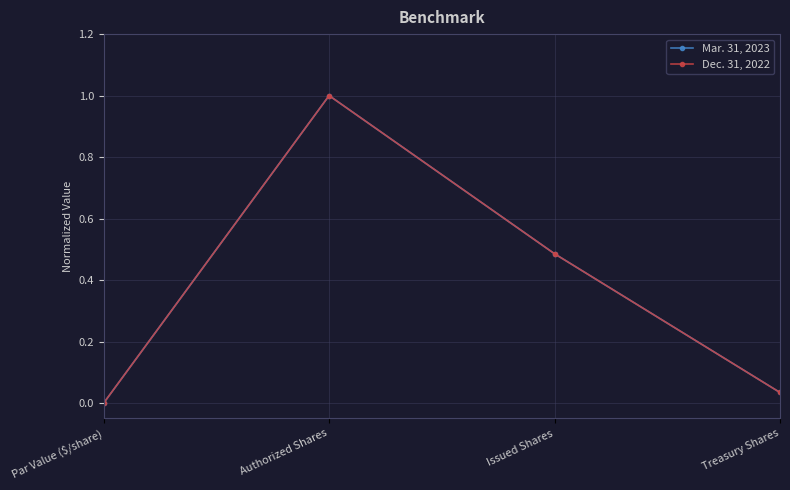

Reading right to left, what are all the values shown in this chart?

Mar. 31, 2023: Treasury Shares=0.0	Issued Shares=0.5	Authorized Shares=1.0	Par Value ($/share)=0.0
Dec. 31, 2022: Treasury Shares=0.0	Issued Shares=0.5	Authorized Shares=1.0	Par Value ($/share)=0.0